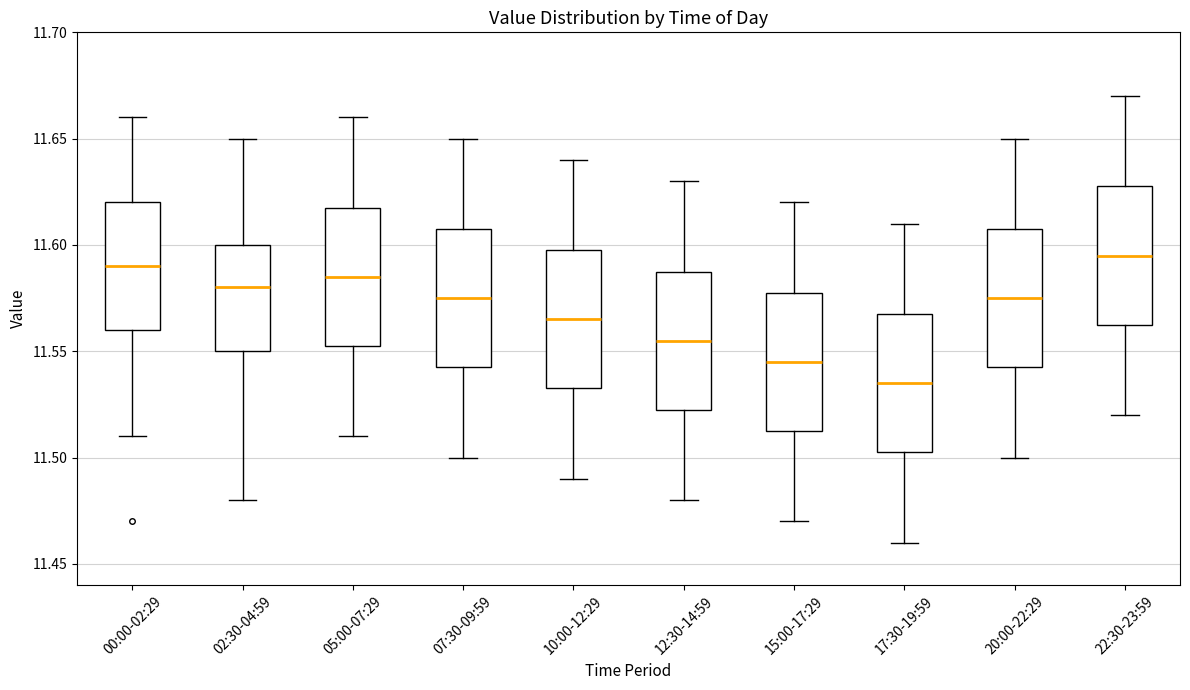

Reading left to right, transcribe this box plot: for each box, give where its median line is, the range the box spans, and where its two whiskers end, as read against the y-axis. The values are not printed on the chart, so give them approximately, as read against the axis.

00:00-02:29: median 11.590, box 11.560 to 11.620, whiskers 11.510 to 11.660
02:30-04:59: median 11.580, box 11.550 to 11.600, whiskers 11.480 to 11.650
05:00-07:29: median 11.585, box 11.555 to 11.620, whiskers 11.510 to 11.660
07:30-09:59: median 11.575, box 11.545 to 11.610, whiskers 11.500 to 11.650
10:00-12:29: median 11.565, box 11.535 to 11.600, whiskers 11.490 to 11.640
12:30-14:59: median 11.555, box 11.525 to 11.590, whiskers 11.480 to 11.630
15:00-17:29: median 11.545, box 11.515 to 11.580, whiskers 11.470 to 11.620
17:30-19:59: median 11.535, box 11.505 to 11.570, whiskers 11.460 to 11.610
20:00-22:29: median 11.575, box 11.545 to 11.610, whiskers 11.500 to 11.650
22:30-23:59: median 11.595, box 11.565 to 11.630, whiskers 11.520 to 11.670